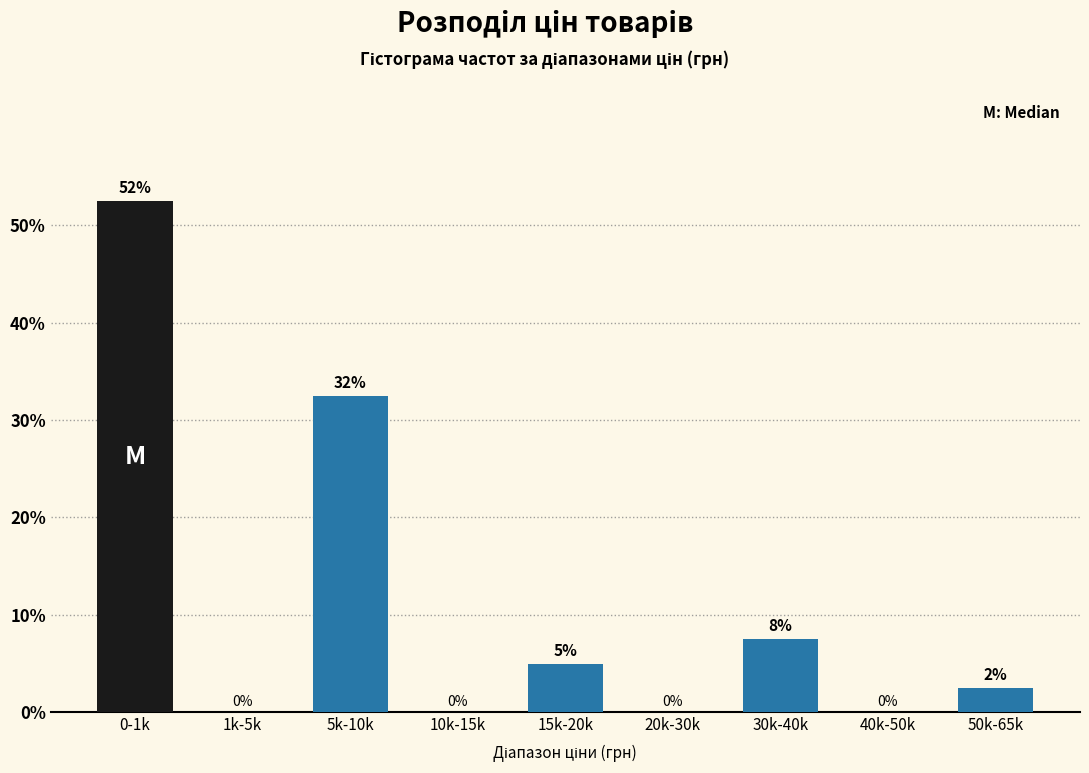

Between 15k-20k and 5k-10k, which is larger?

5k-10k